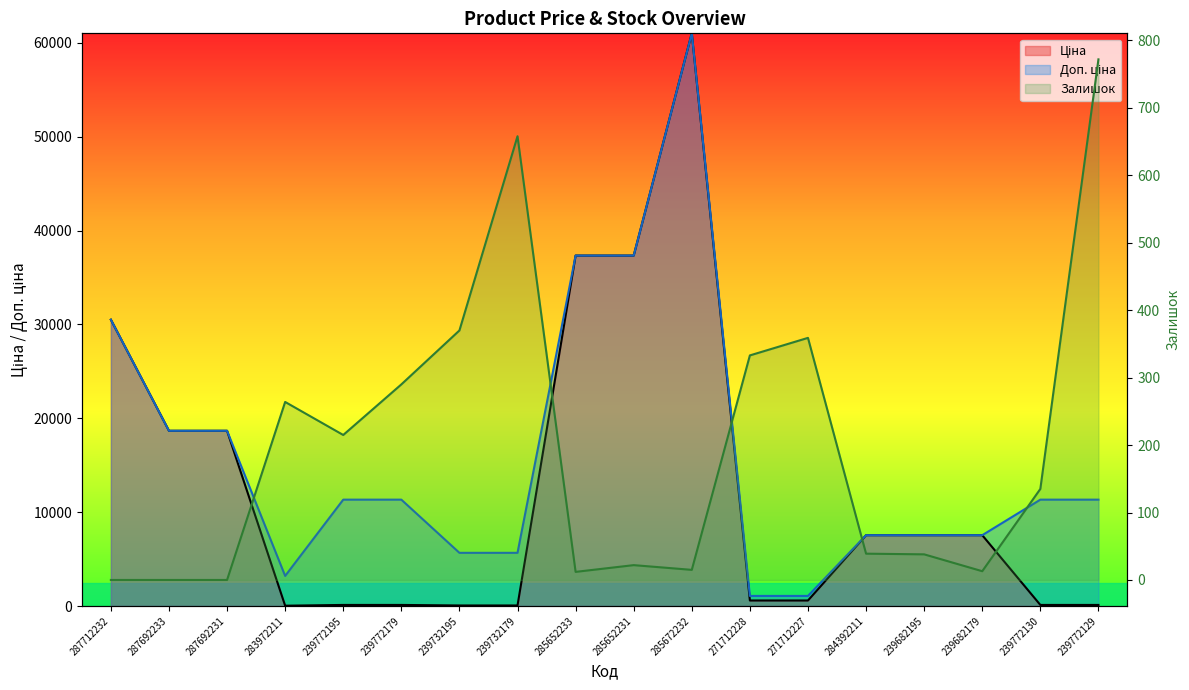

At which category does the chart reach its minimum across all series?

287712232